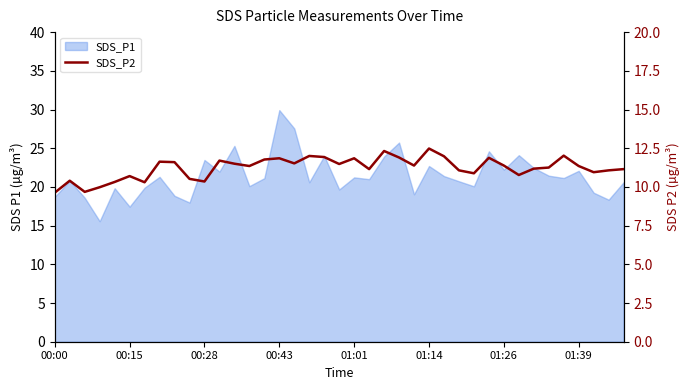

What is the change in value from 25 to 31?

-1.7